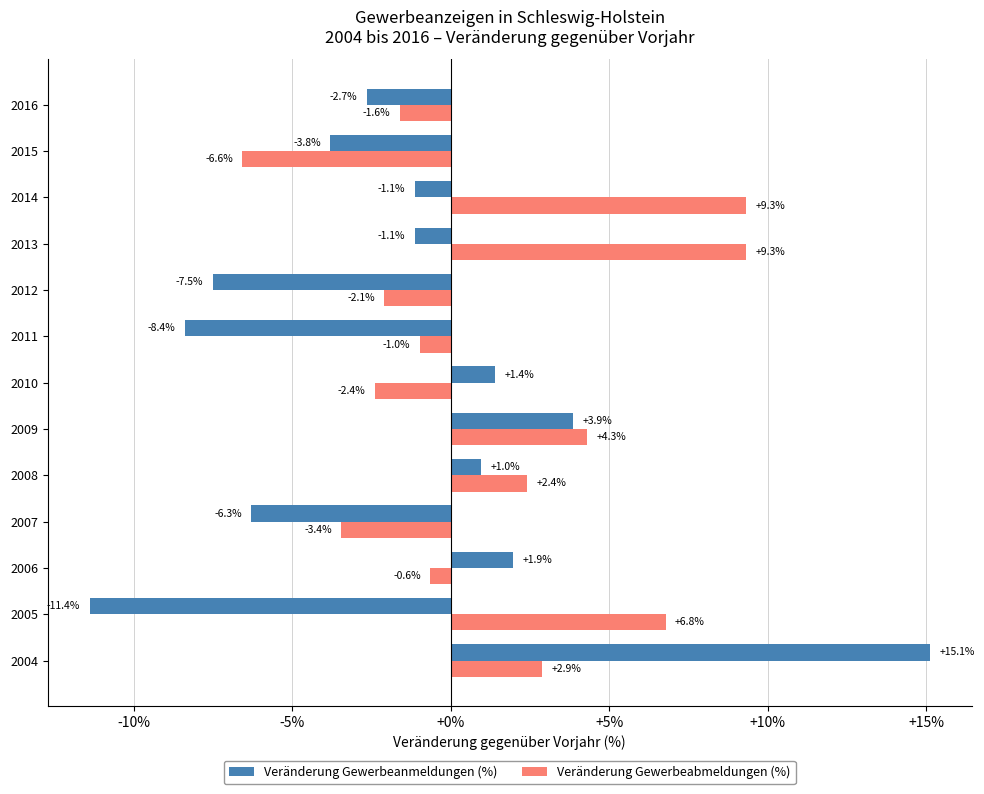

The Veränderung Gewerbeabmeldungen (%) series shows -2.7 at 2016. True or false?

False